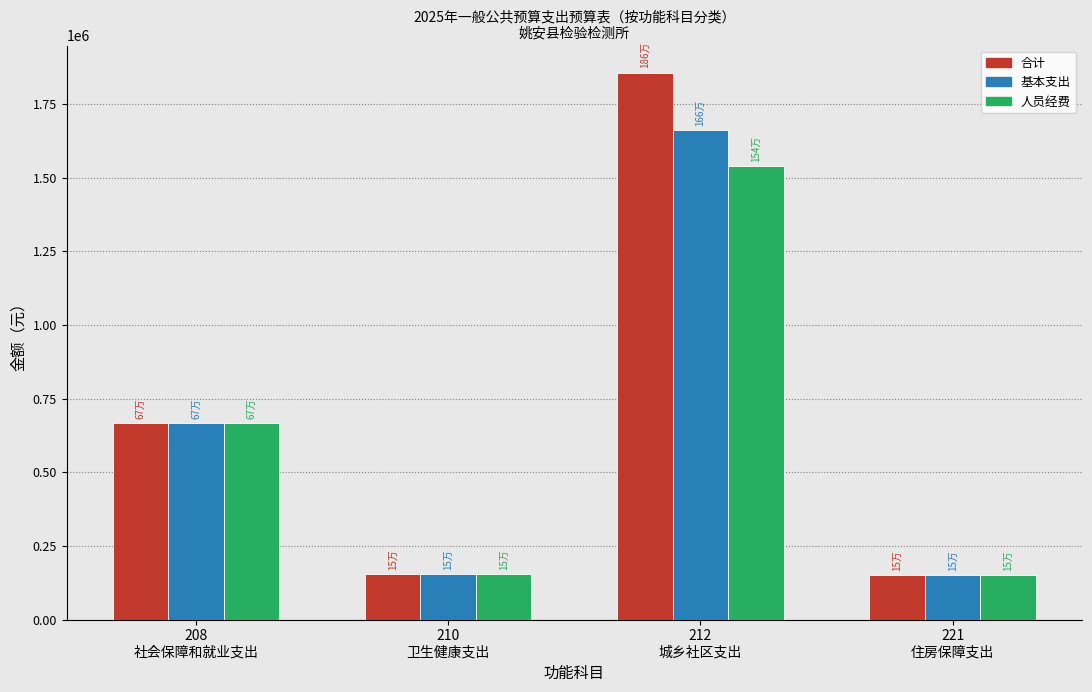

What is the difference between the maximum and minimum values in the 合计 series?

1704118.1